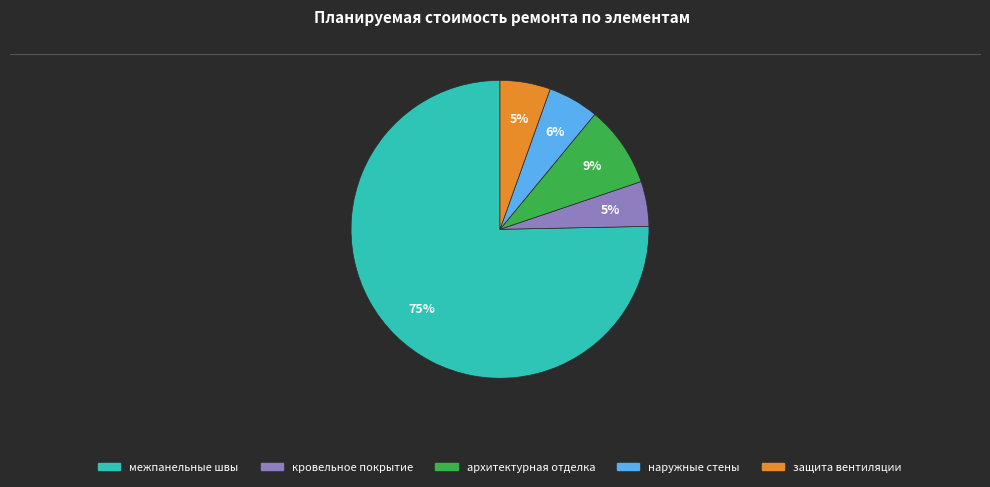

Which has a higher value, межпанельные швы or наружные стены?

межпанельные швы